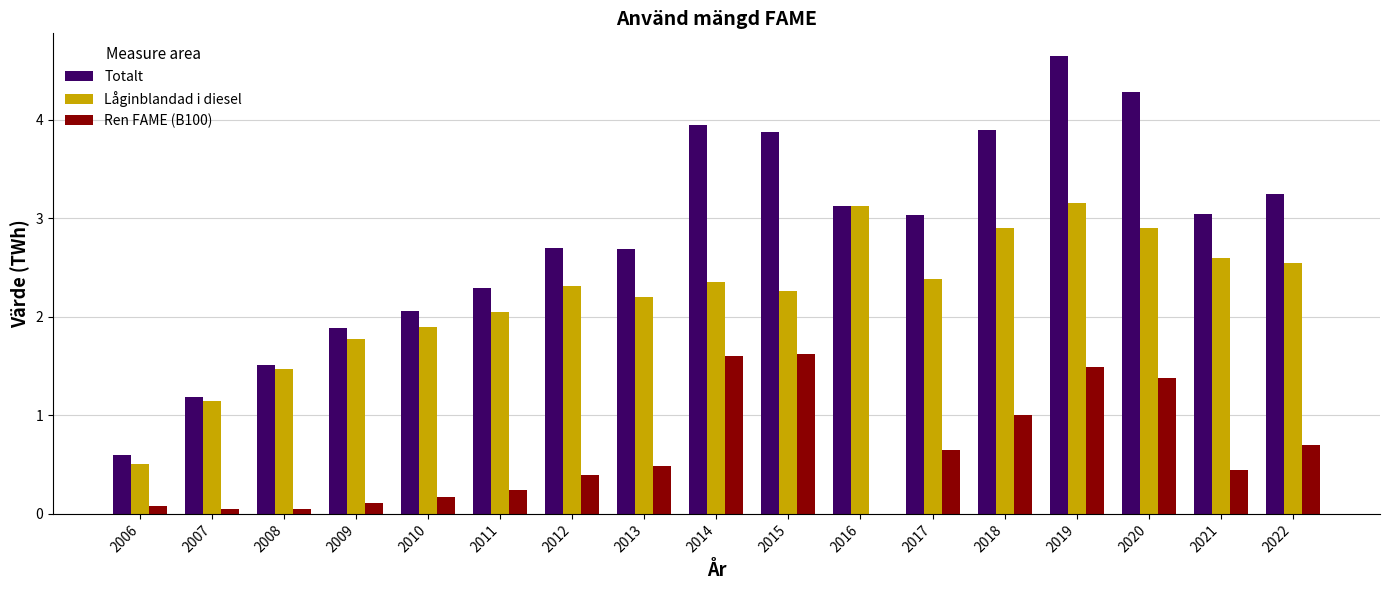

What is the sum of the Låginblandad i diesel values at 2017 and 2020?

5.3